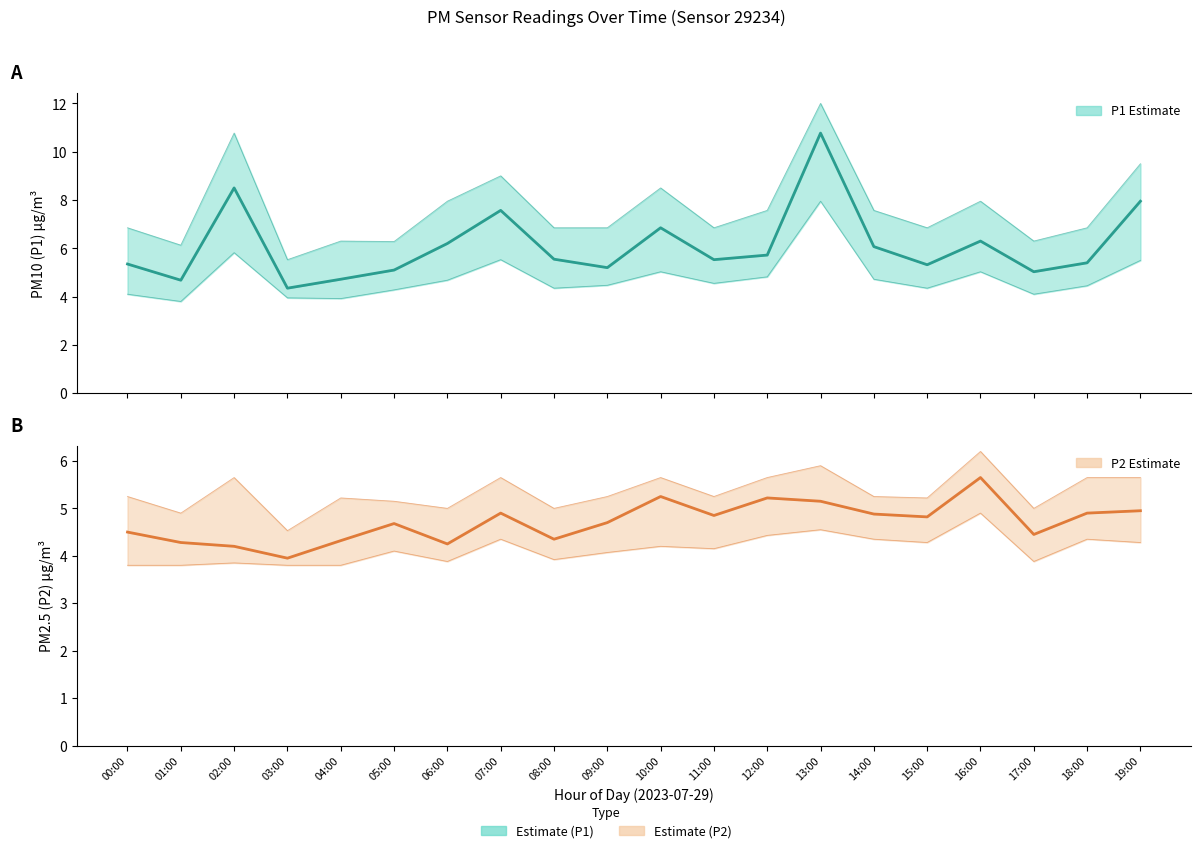

Is this an area chart (filled region under the line)?

No